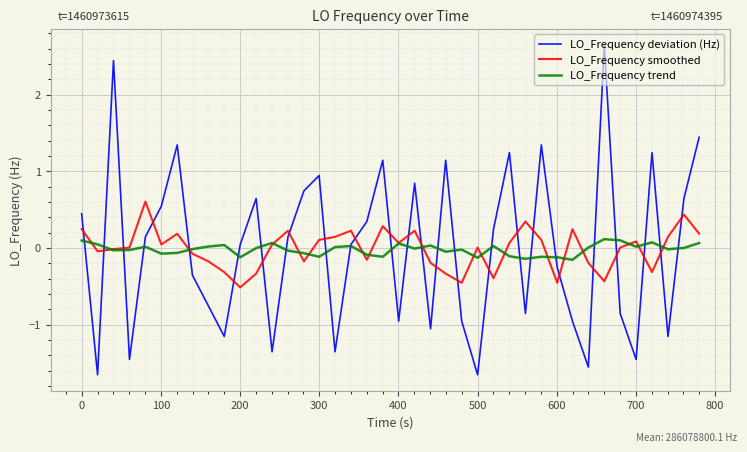

List the series in order of their peak value, highest first.

LO_Frequency deviation (Hz), LO_Frequency smoothed, LO_Frequency trend